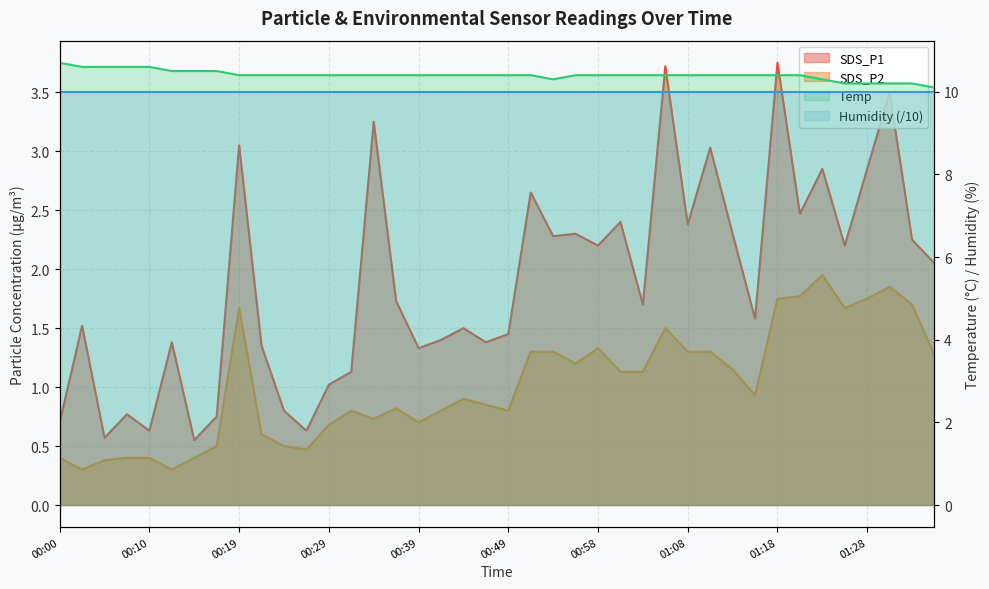

At which category does the chart reach its minimum across all series?

00:02